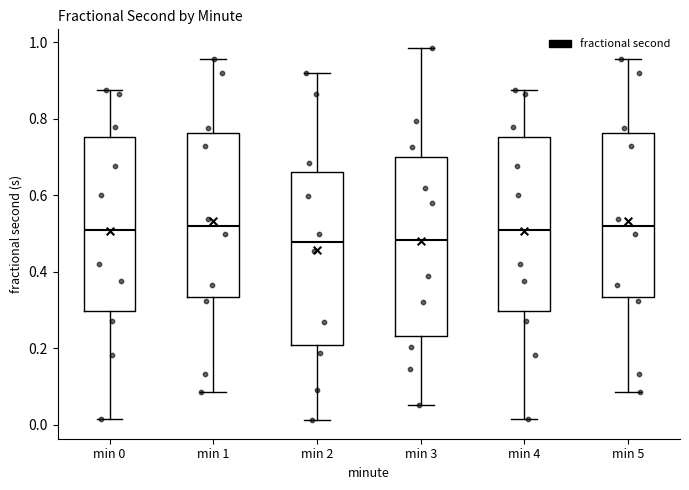

Where does the upper whisker of the box for min 3 end on the y-axis? The values are not printed on the chart, so give them approximately, as read against the axis.

0.98